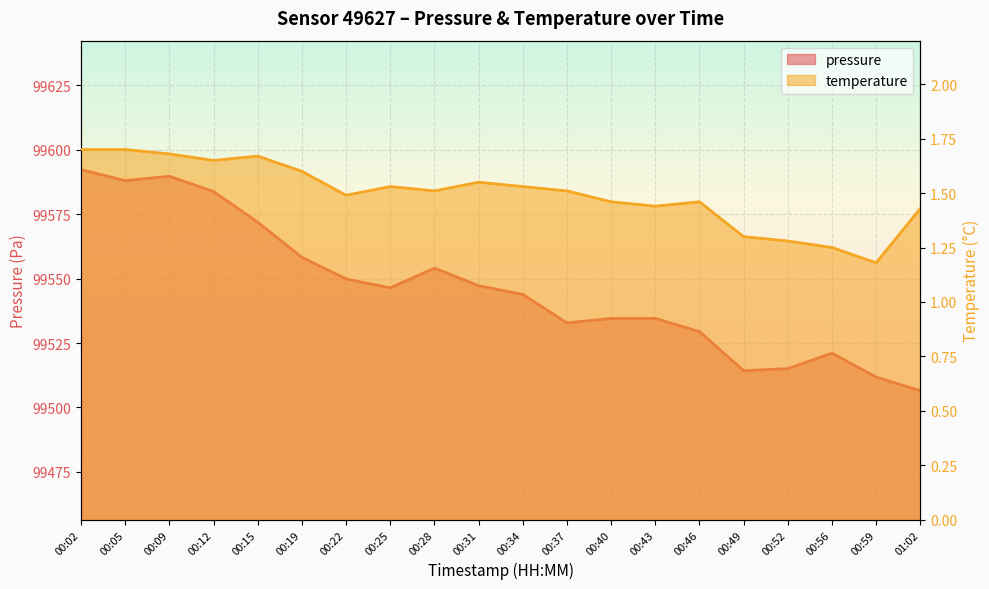

Which series has the largest total across all categories?

pressure